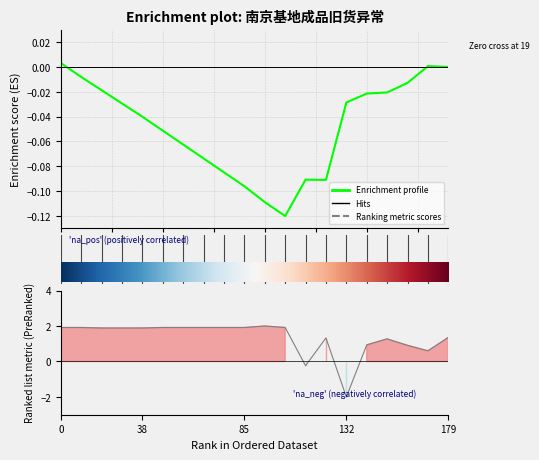

What is the greatest value displayed?

2.0